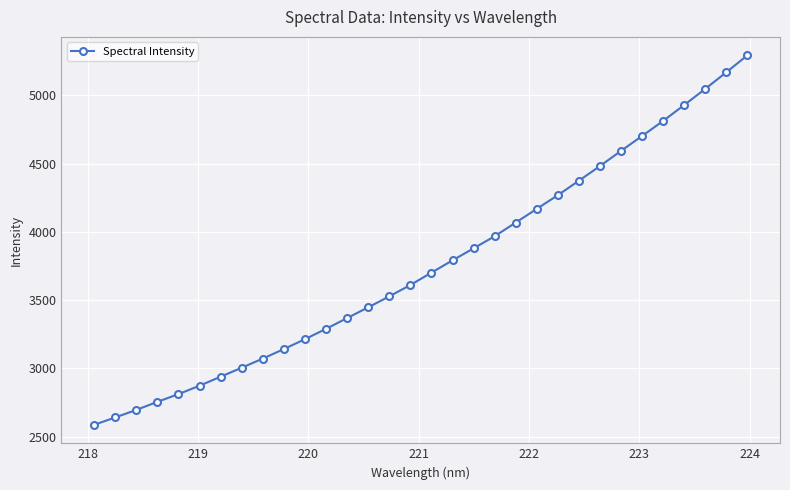

What is the difference between the second highest and second lowest values?

2529.7